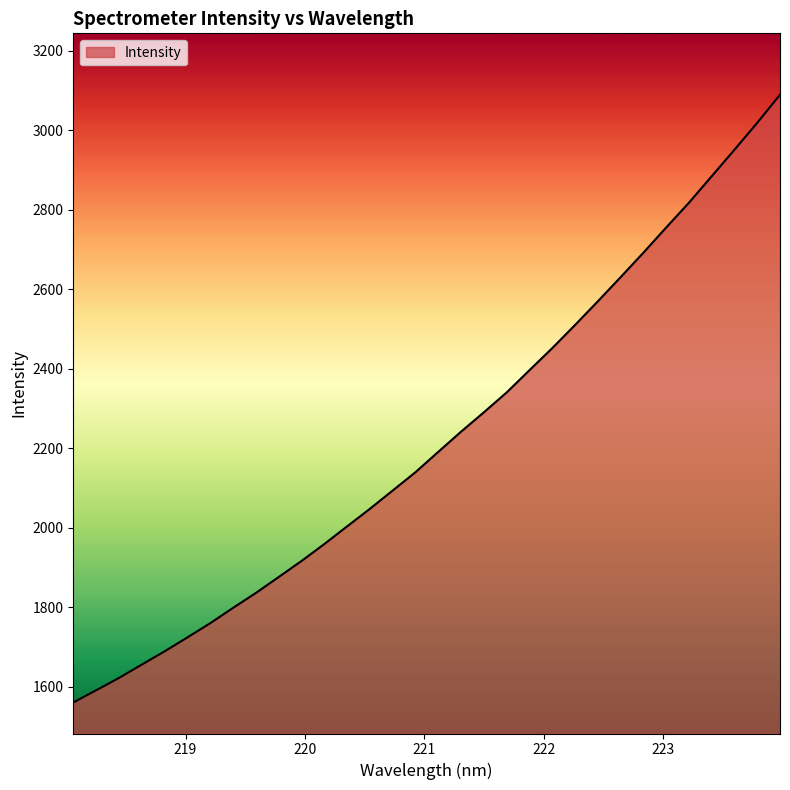

What is the maximum value shown in the chart?

3089.2